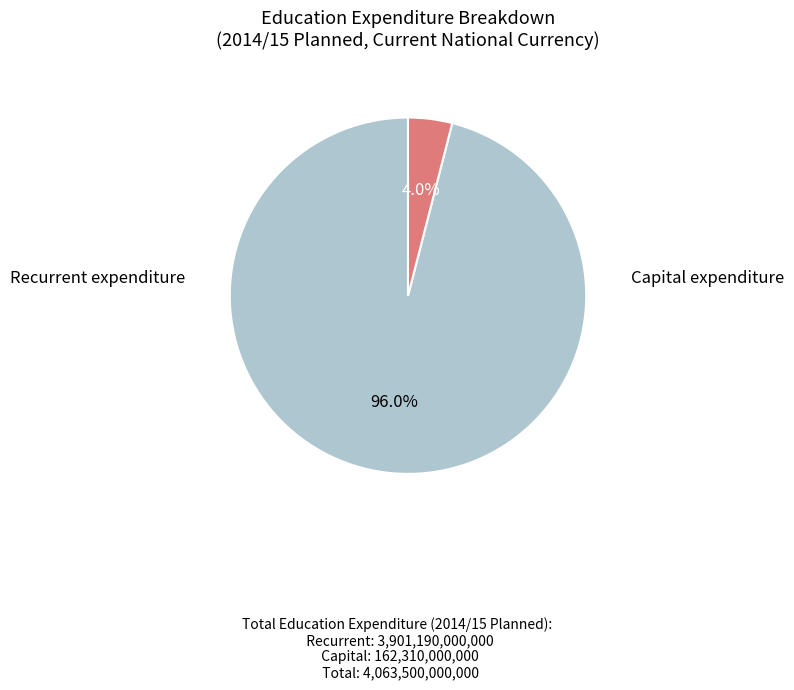

To the nearest percent, what is the difference between the largest and smallest slice percentages?

92%